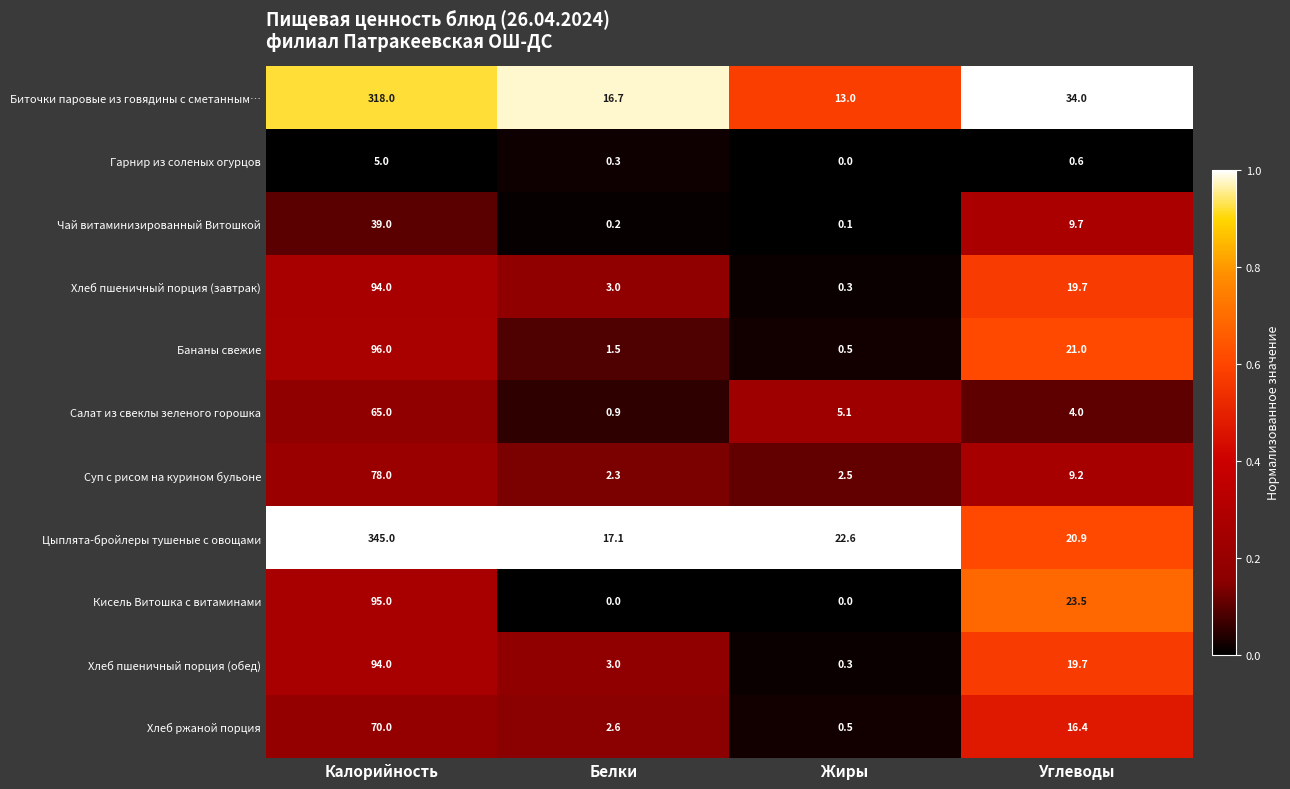

What is the sum of the Чай витаминизированный Витошкой values at Углеводы and Жиры?

9.8